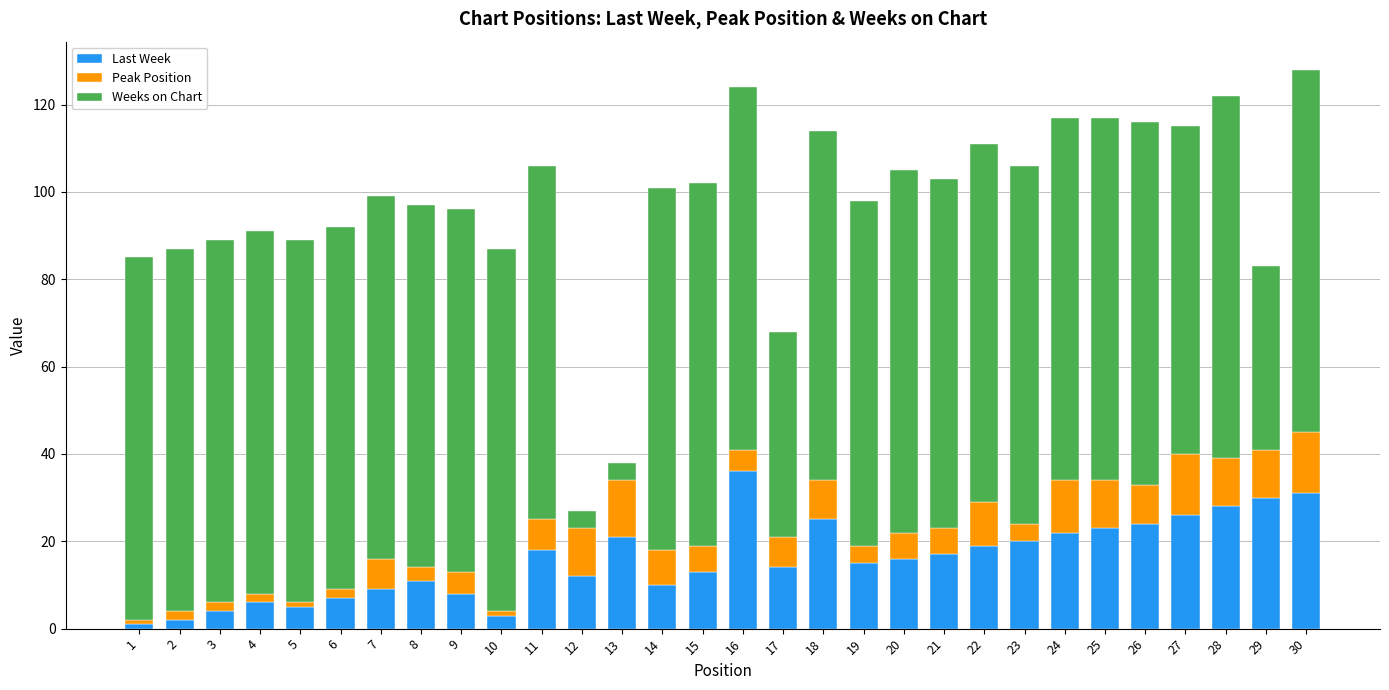

What is the difference between the maximum and minimum values in the Last Week series?

35